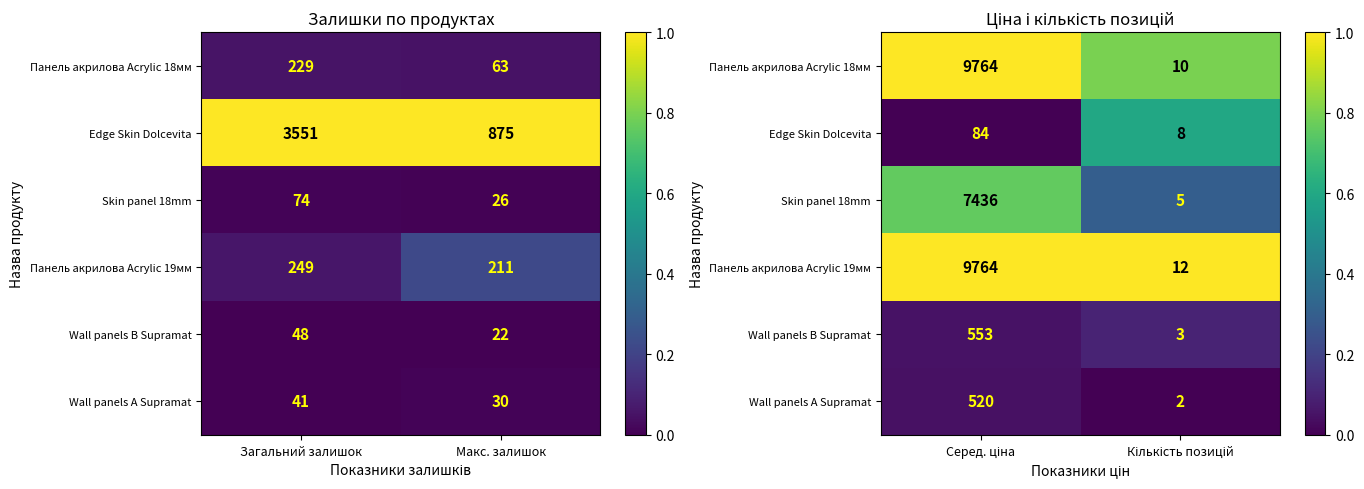

How many series are shown in this chart?

6